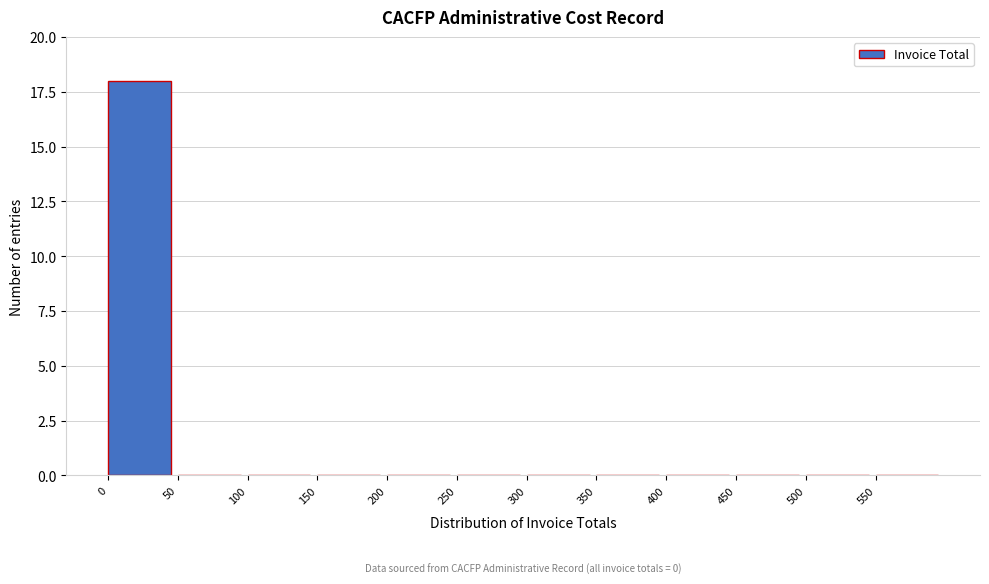

Over which range of the x-axis is the bar tallest?

0 to 50